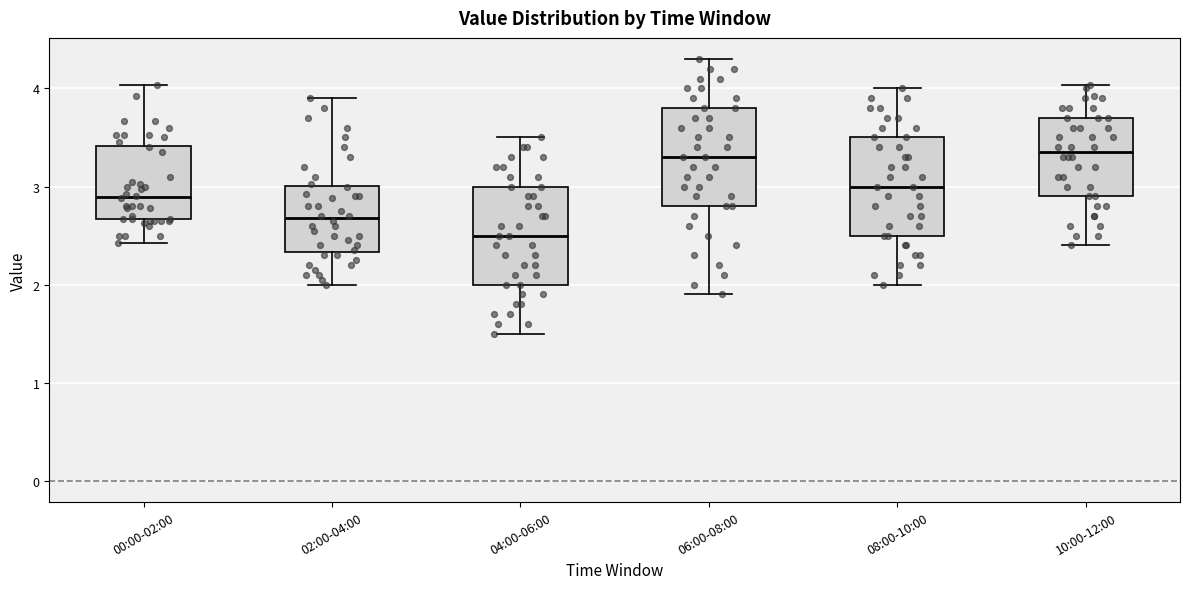

Where does the lower whisker of the box for 06:00-08:00 end on the y-axis? The values are not printed on the chart, so give them approximately, as read against the axis.

1.9